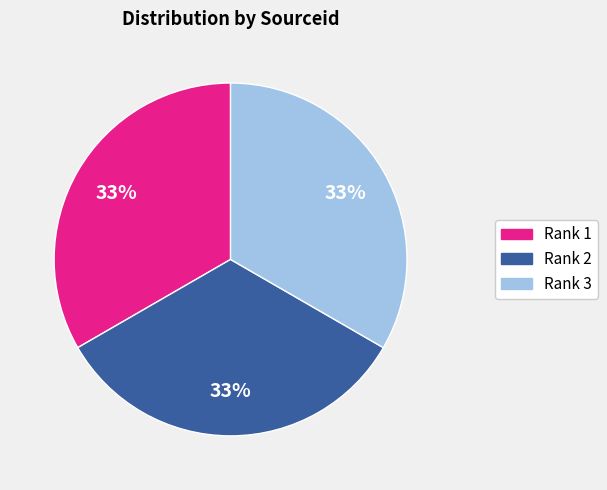

Is there a majority slice in this chart?

No